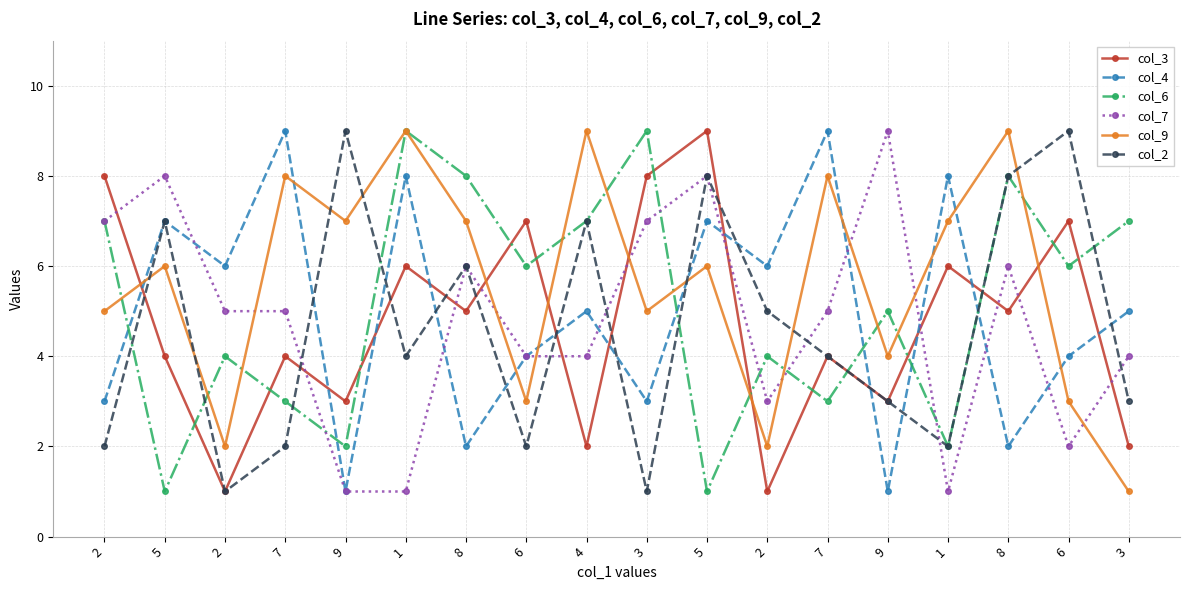

Where is col_2 nearest to the value 5?

2